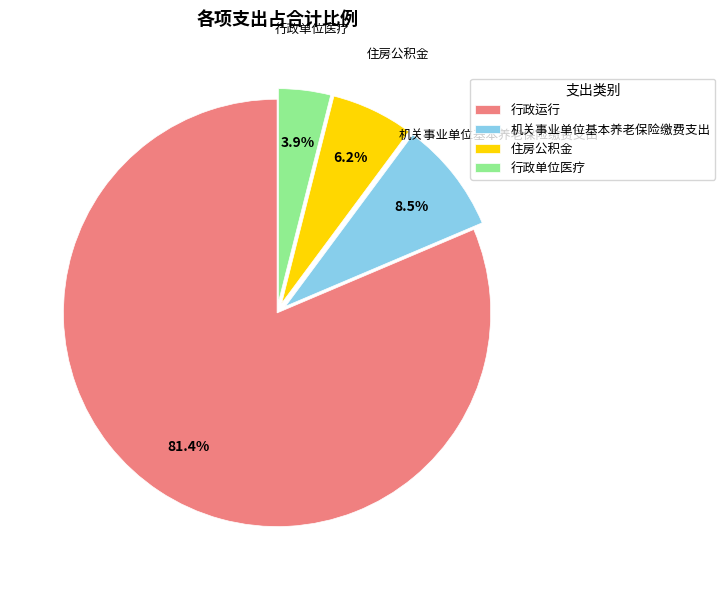

To the nearest percent, what is the average slice percentage?

25%